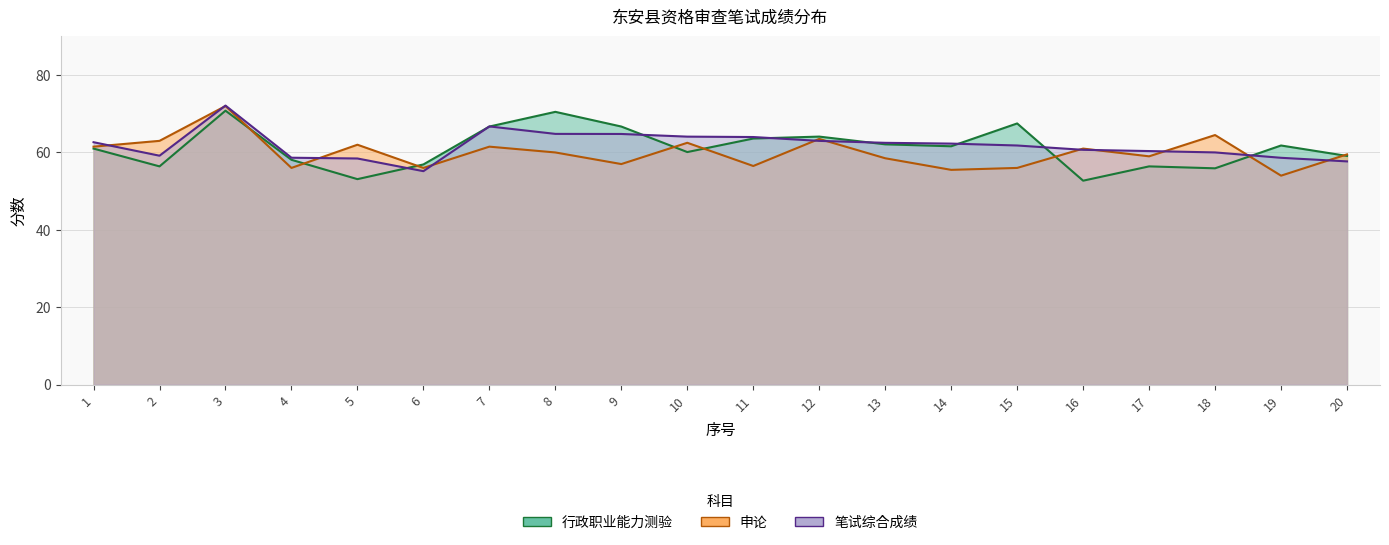

What is the spread (max minus min) of values at 16?

8.3